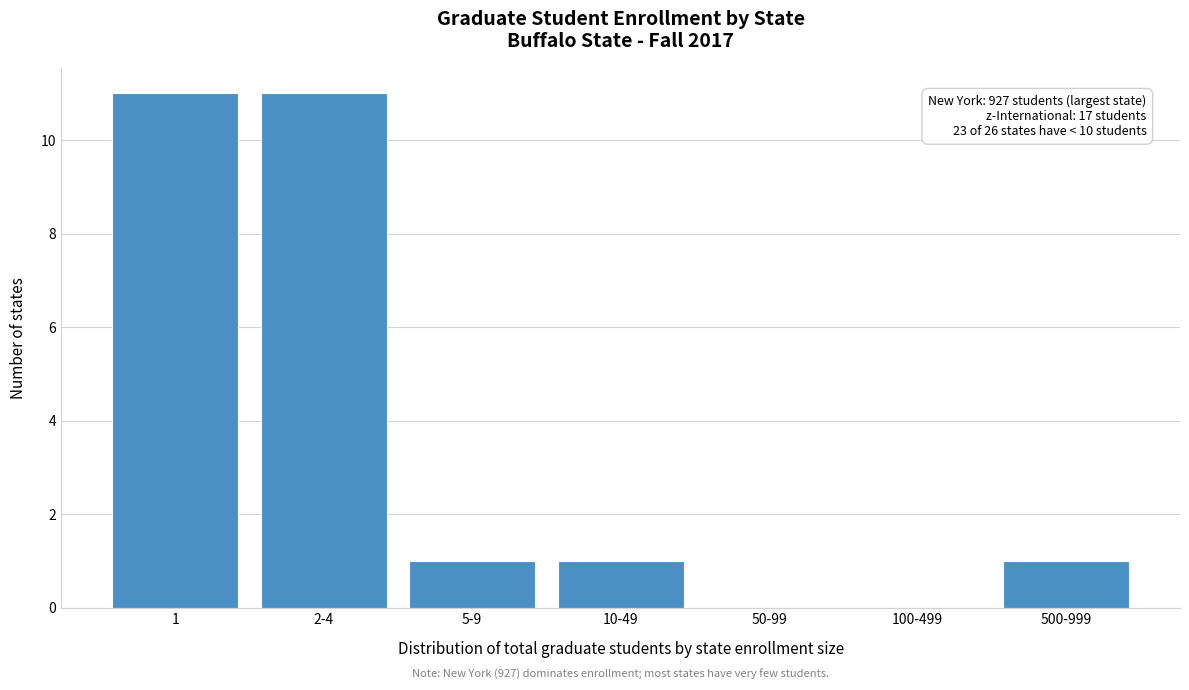

Reading right to left, transcribe all the data shown in this chart.

500-999=1	100-499=0	50-99=0	10-49=1	5-9=1	2-4=11	1=11